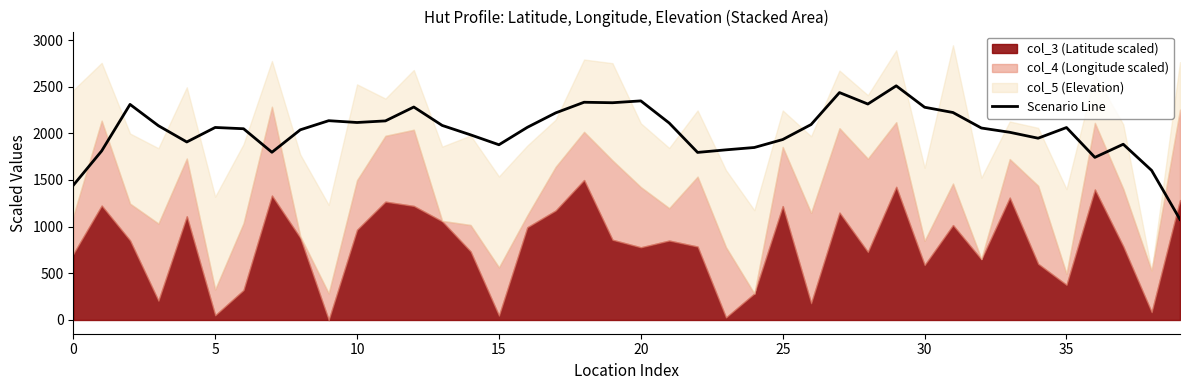

What is the lowest value of the Scenario Line series?

1077.4